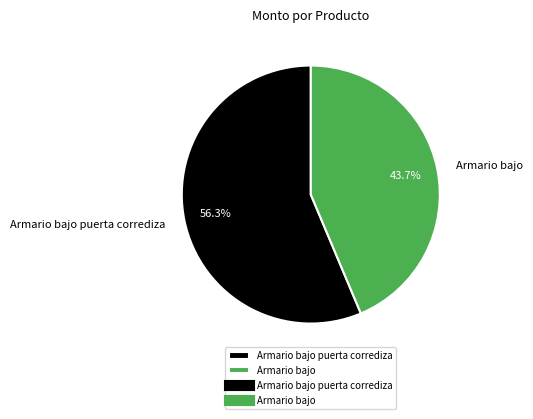

Which slice represents more than half of the pie?

Armario bajo puerta corrediza